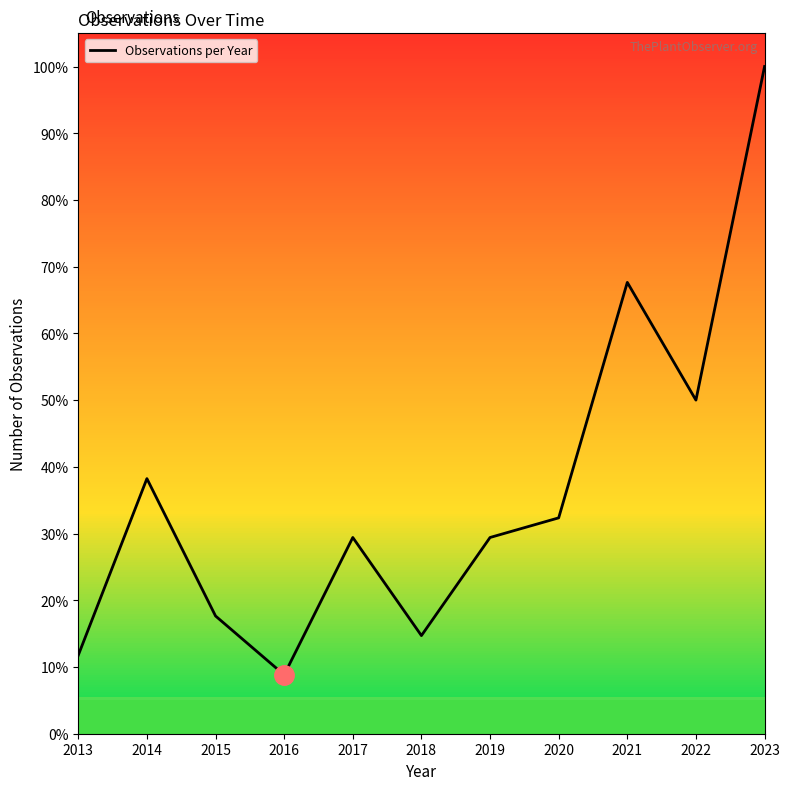

List the labels in order of value, smallest first.

2016, 2013, 2018, 2015, 2017, 2019, 2020, 2014, 2022, 2021, 2023